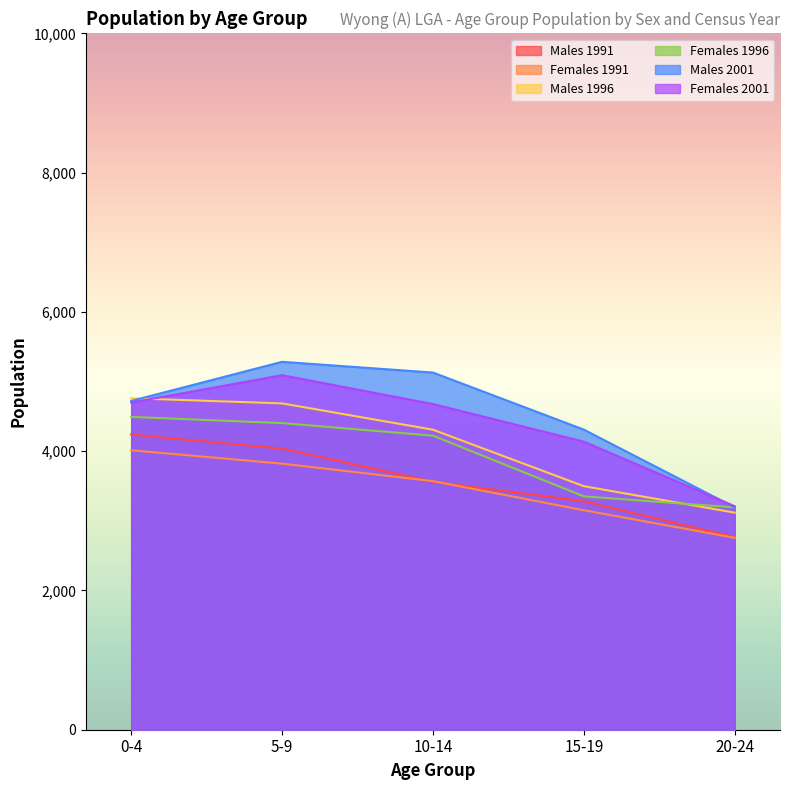

Reading left to right, transcribe all the data shown in this chart.

Males 1991: 0-4=4239	5-9=4037	10-14=3561	15-19=3281	20-24=2766
Females 1991: 0-4=4013	5-9=3821	10-14=3570	15-19=3152	20-24=2756
Males 1996: 0-4=4760	5-9=4686	10-14=4308	15-19=3497	20-24=3117
Females 1996: 0-4=4492	5-9=4403	10-14=4222	15-19=3351	20-24=3192
Males 2001: 0-4=4721	5-9=5283	10-14=5129	15-19=4309	20-24=3193
Females 2001: 0-4=4698	5-9=5091	10-14=4677	15-19=4137	20-24=3209